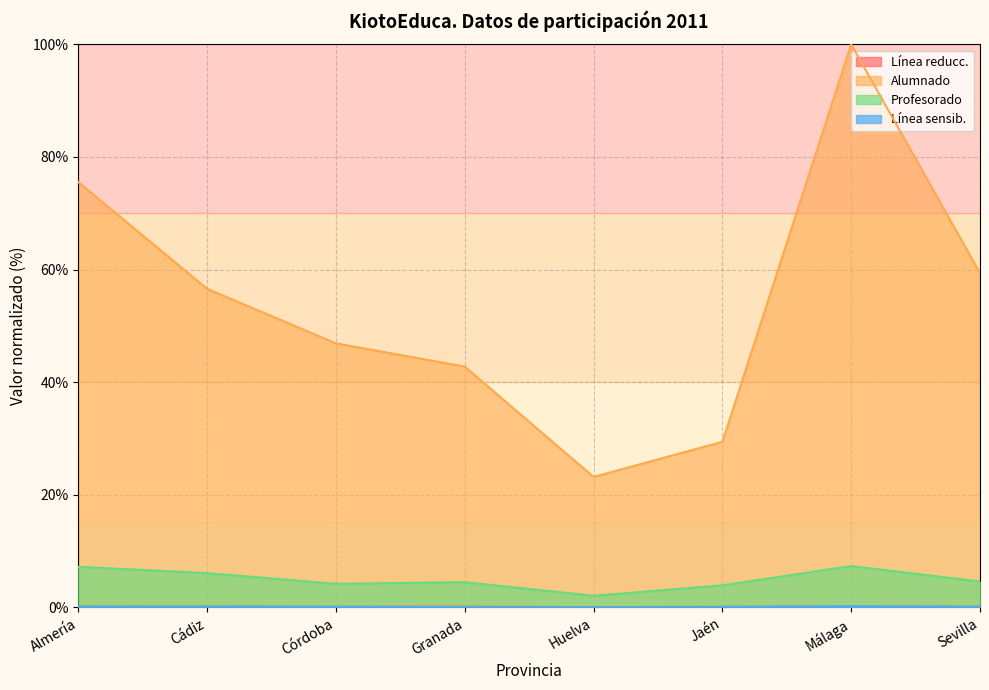

What is the highest value of the Línea sensib. series?

0.2